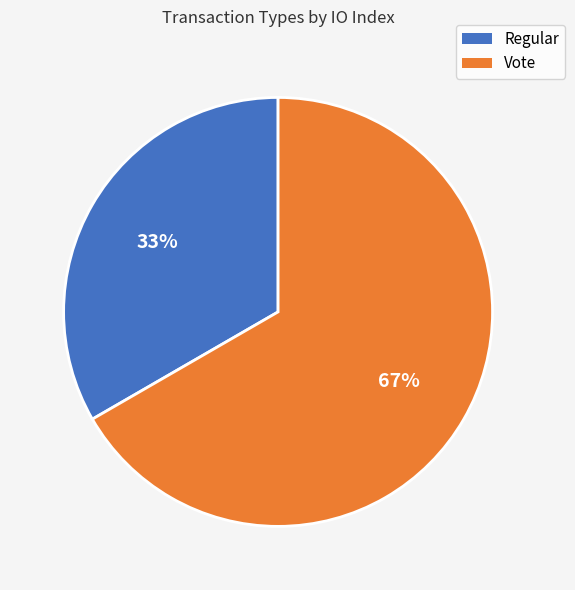

To the nearest percent, what percentage of the pie is Vote?

67%